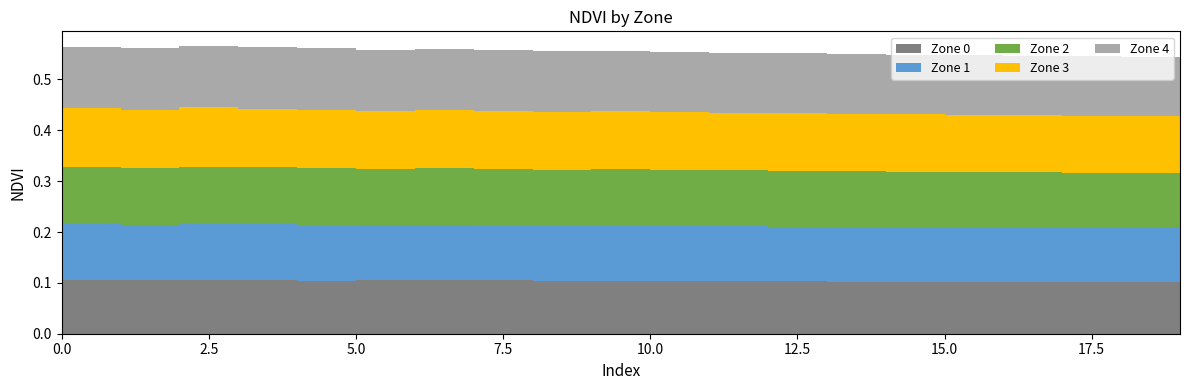

Reading left to right, what are all the values shown in this chart?

Zone 0: 0.1	0.1	0.1	0.1	0.1	0.1	0.1	0.1	0.1	0.1	0.1	0.1	0.1	0.1	0.1	0.1	0.1	0.1	0.1	0.1
Zone 1: 0.1	0.1	0.1	0.1	0.1	0.1	0.1	0.1	0.1	0.1	0.1	0.1	0.1	0.1	0.1	0.1	0.1	0.1	0.1	0.1
Zone 2: 0.1	0.1	0.1	0.1	0.1	0.1	0.1	0.1	0.1	0.1	0.1	0.1	0.1	0.1	0.1	0.1	0.1	0.1	0.1	0.1
Zone 3: 0.1	0.1	0.1	0.1	0.1	0.1	0.1	0.1	0.1	0.1	0.1	0.1	0.1	0.1	0.1	0.1	0.1	0.1	0.1	0.1
Zone 4: 0.1	0.1	0.1	0.1	0.1	0.1	0.1	0.1	0.1	0.1	0.1	0.1	0.1	0.1	0.1	0.1	0.1	0.1	0.1	0.1